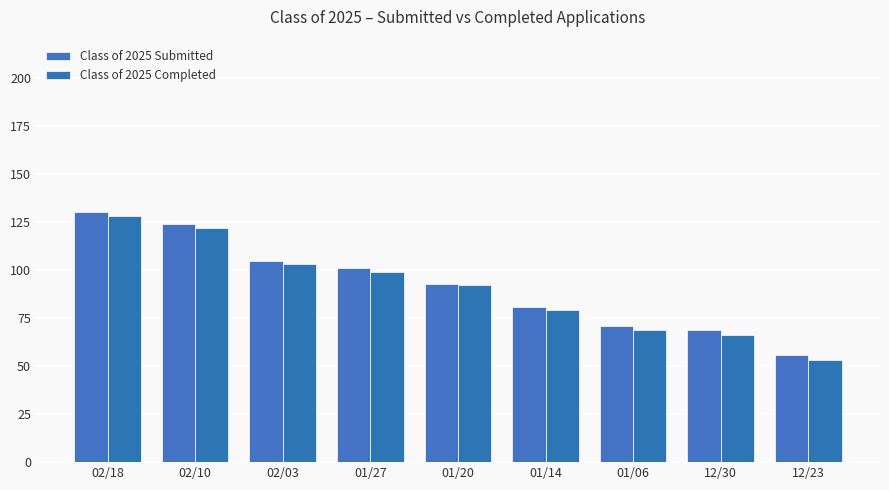

At which category is the sum across all series the highest?

02/18